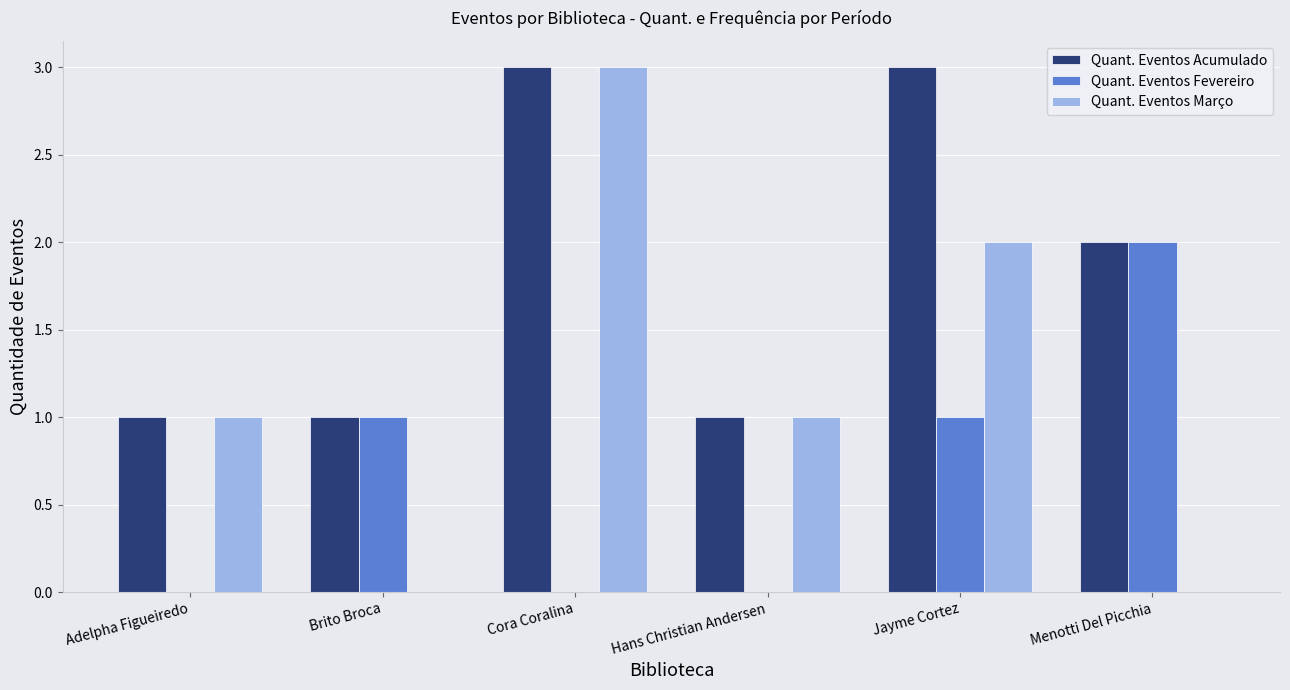

The value of Quant. Eventos Março at Brito Broca is 0. True or false?

True